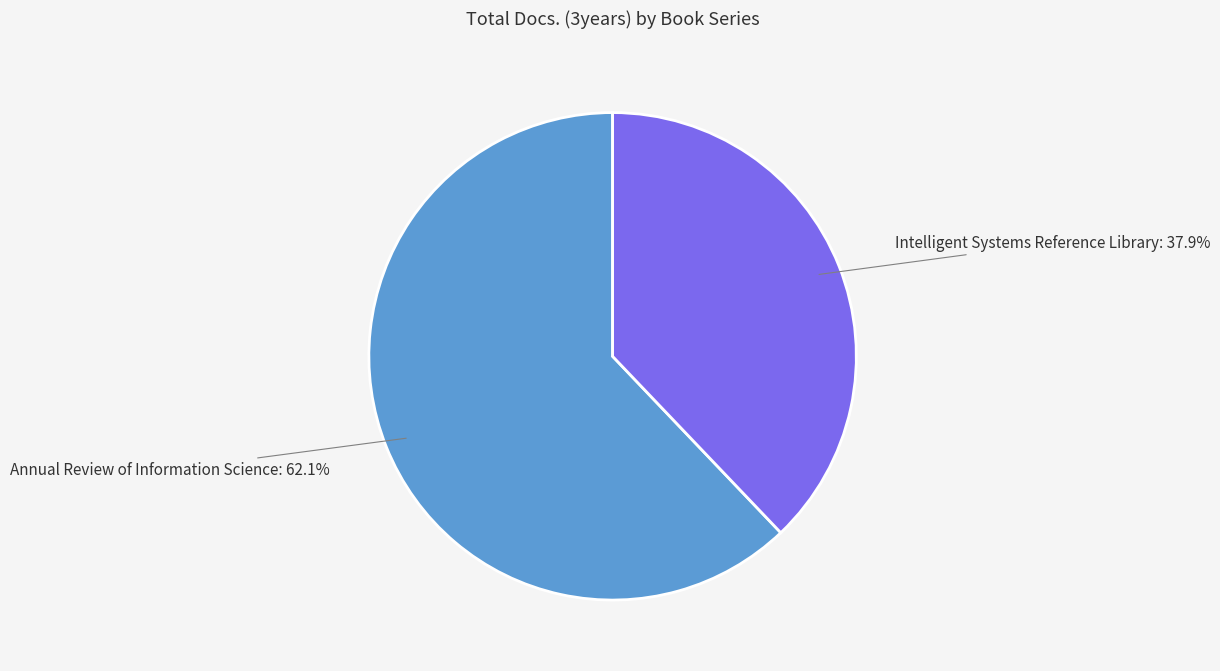

To the nearest percent, what percentage of the pie is Intelligent Systems Reference Library?

38%